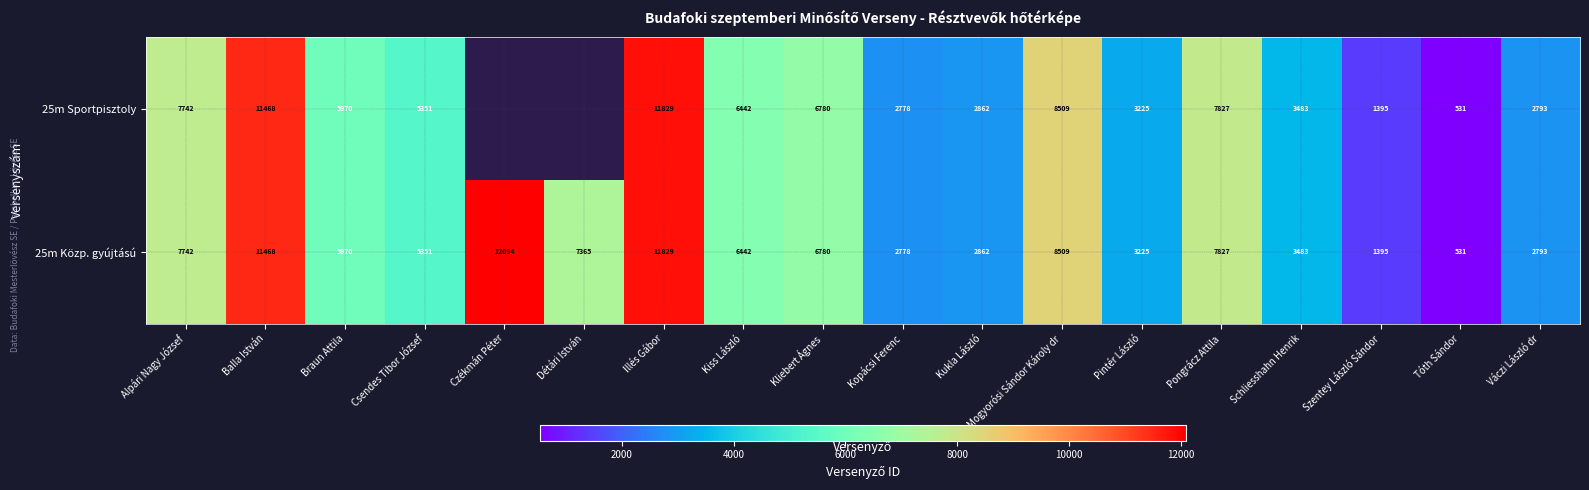

Rank the categories by 25m Közp. gyújtású value from highest to lowest.

Czékmán Péter, Illés Gábor, Balla István, Mogyorósi Sándor Károly dr, Pongrácz Attila, Alpári Nagy József, Détári István, Kliebert Ágnes, Kiss László, Braun Attila, Csendes Tibor József, Schliesshahn Henrik, Pintér László, Kukla László, Váczi László dr, Kopácsi Ferenc, Szentey László Sándor, Tóth Sándor